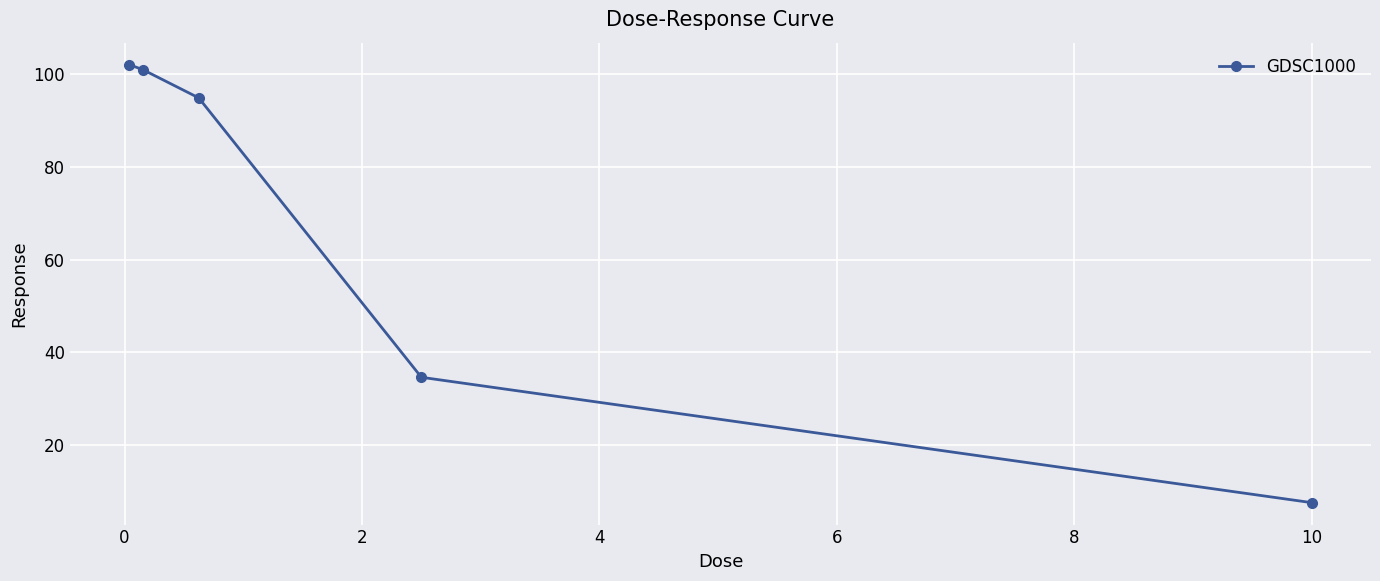

How many distinct data groups are displayed?

1